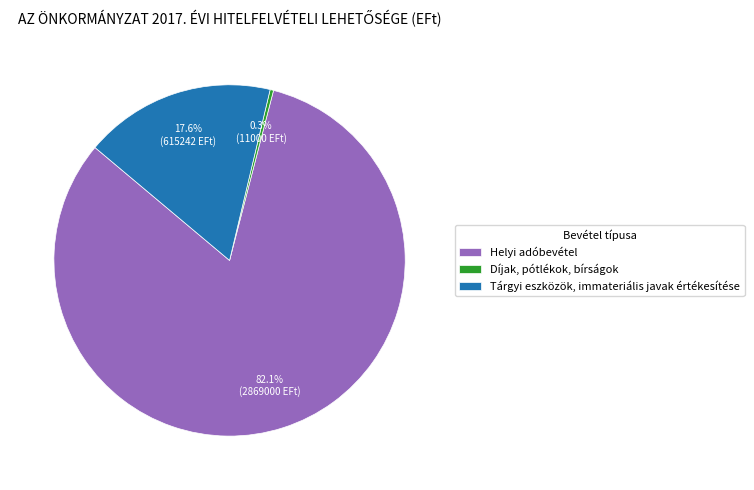

Is it true that Díjak, pótlékok, bírságok is 0% of the pie?

True